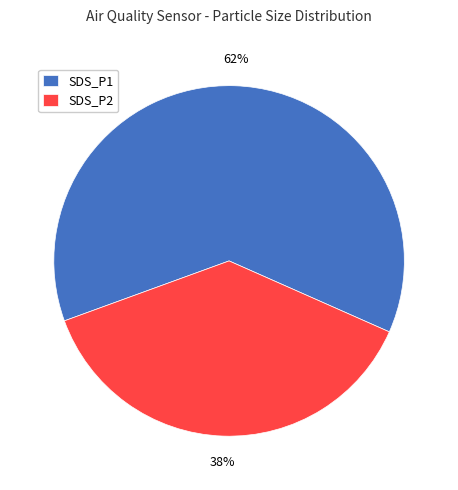

What is the majority slice?

SDS_P1